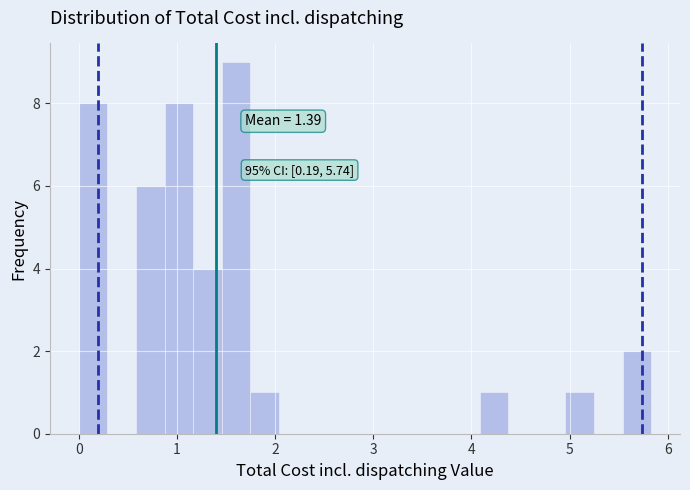

Around what value on the x-axis is the tallest bar? Give the approximate position of its centre, as read against the axis.

1.6